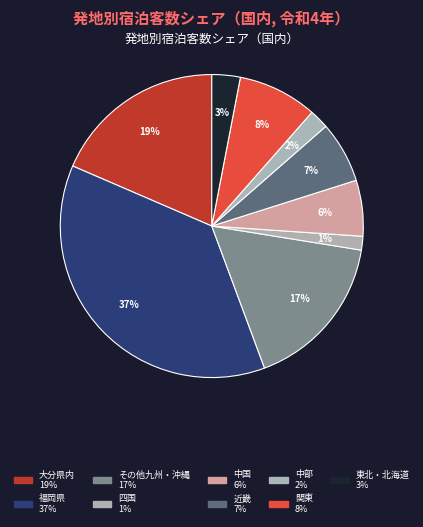

Is 中部 the majority of the pie?

No